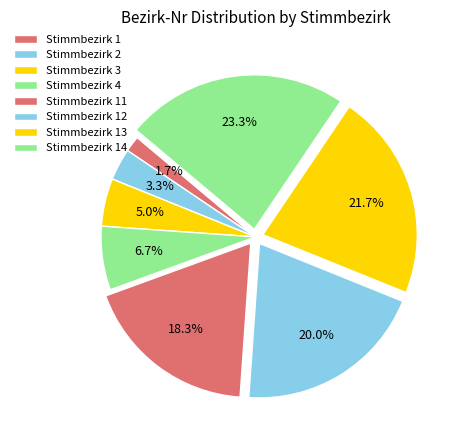

How many slices are in this pie chart?

8